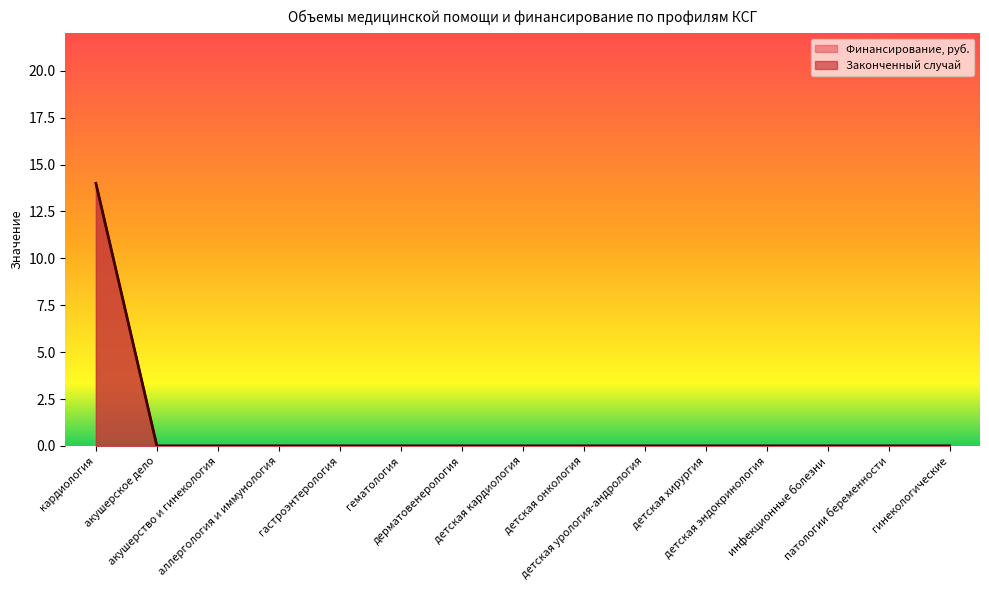

Does the chart have visible grid lines?

No